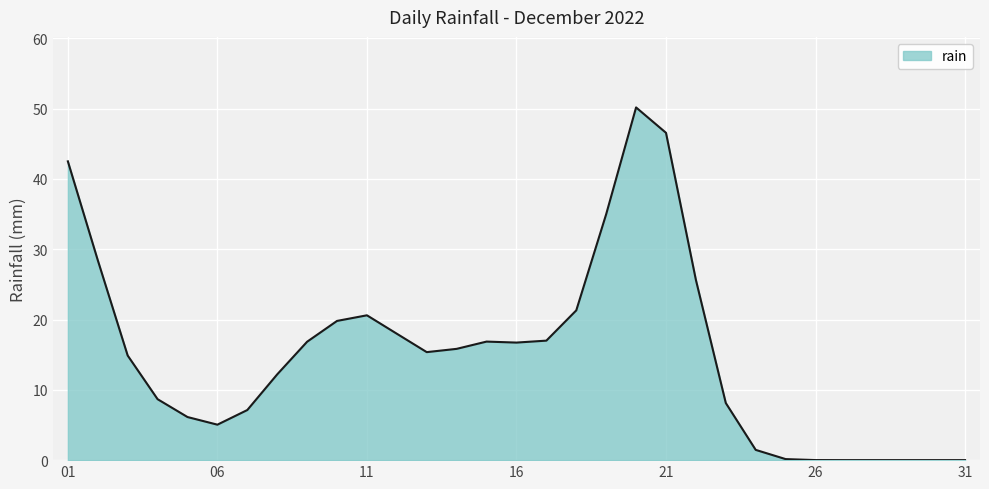

What is the greatest value displayed?

50.2